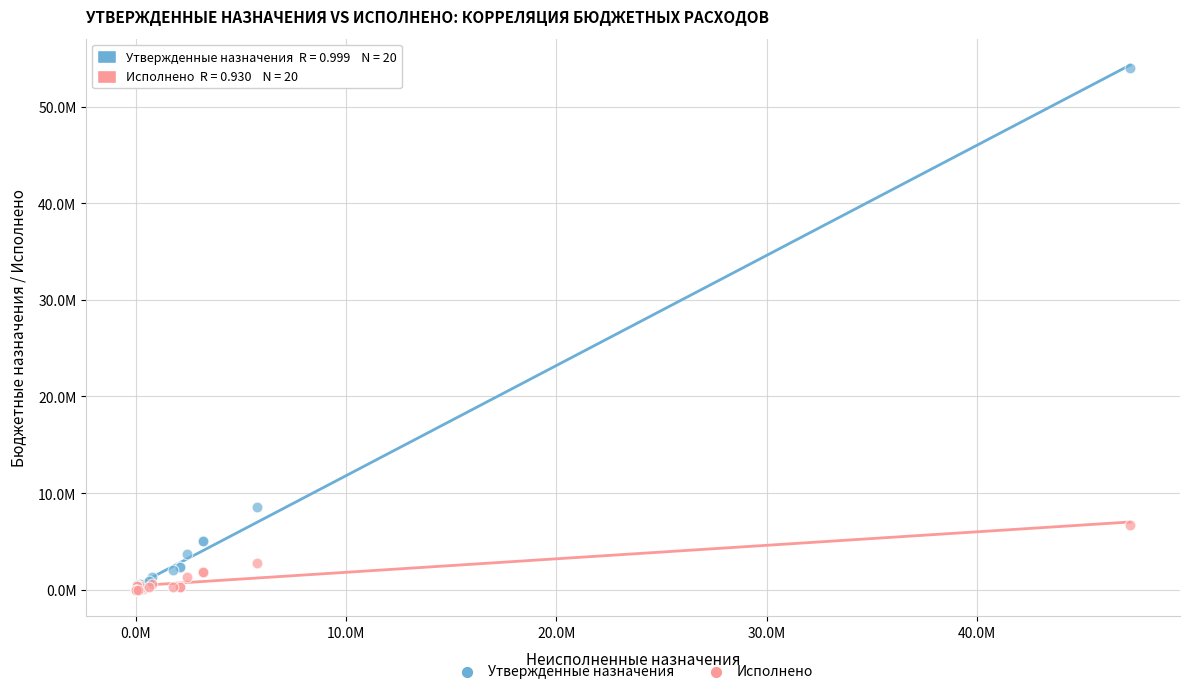

What are all the series names shown in the legend?

Утвержденные назначения, Исполнено